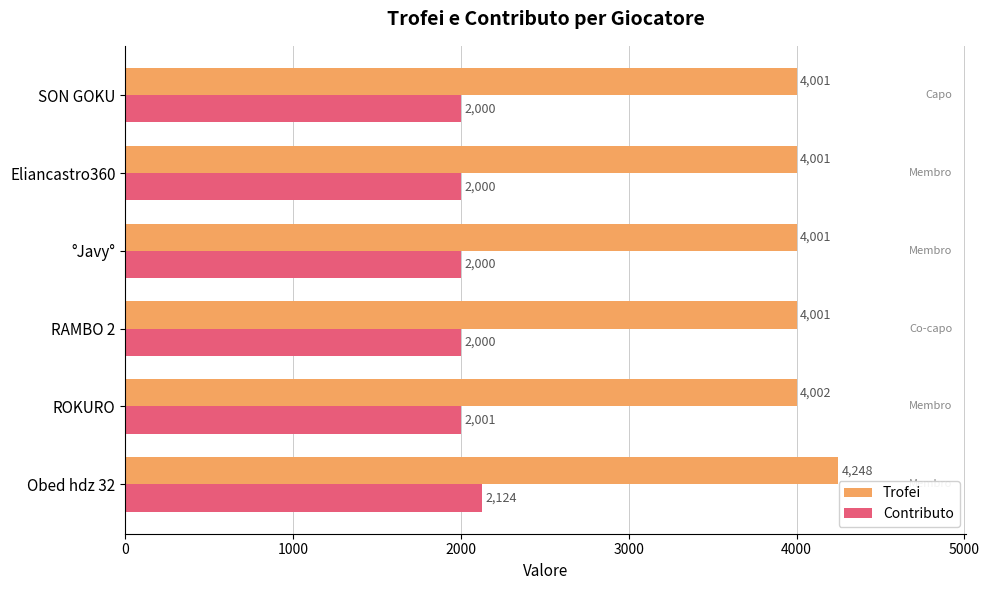

The value of Trofei at SON GOKU is 6739. True or false?

False